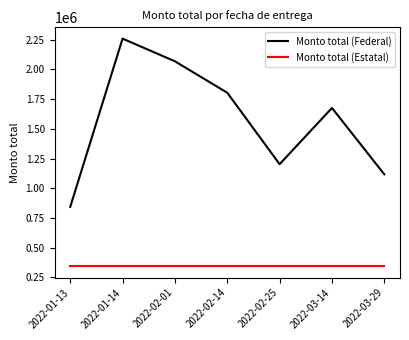

Reading left to right, what are all the values shown in this chart?

Monto total (Federal): 2022-01-13=843231	2022-01-14=2259071	2022-02-01=2068202	2022-02-14=1803649	2022-02-25=1202434	2022-03-14=1675609	2022-03-29=1117073
Monto total (Estatal): 2022-01-13=344029	2022-01-14=344029	2022-02-01=344029	2022-02-14=344029	2022-02-25=344029	2022-03-14=344029	2022-03-29=344029